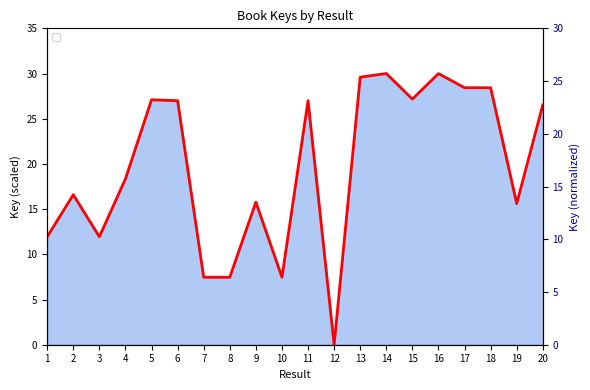

Reading right to left, transcribe all the data shown in this chart.

26.5	15.6	28.4	28.4	30.0	27.2	30.0	29.6	0.0	27.0	7.5	15.8	7.5	7.5	27.0	27.1	18.3	11.9	16.6	11.9